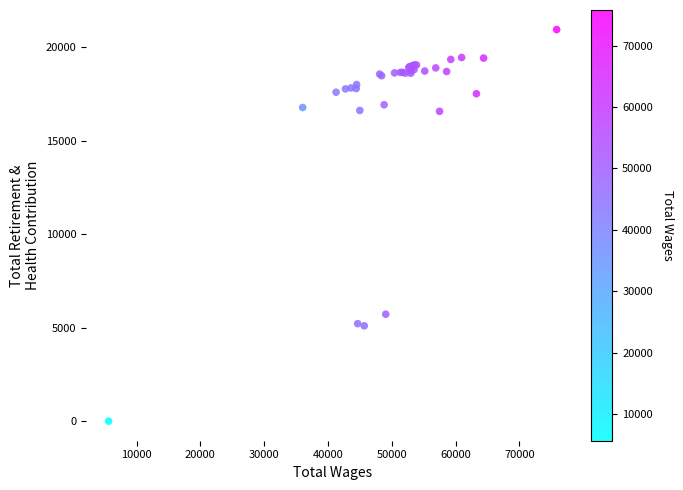

What Y value in the scatter plot is closest to 10473?

5721